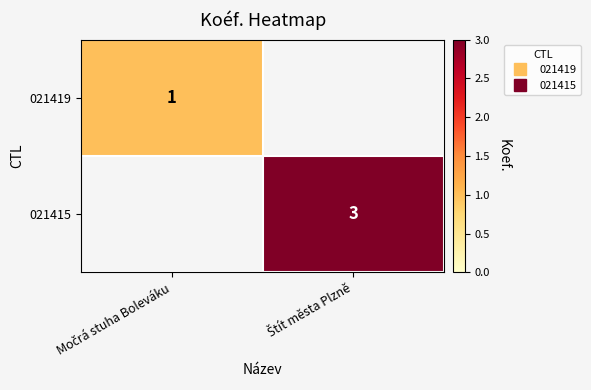

Is the value of 021415 at Štít města Plzně greater than the value of 021419 at Močrá stuha Boleváku?

Yes